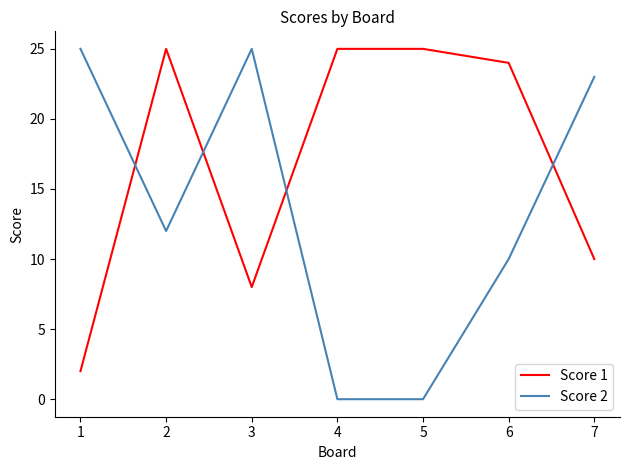

True or false: Score 1 and Score 2 intersect in this chart.

True